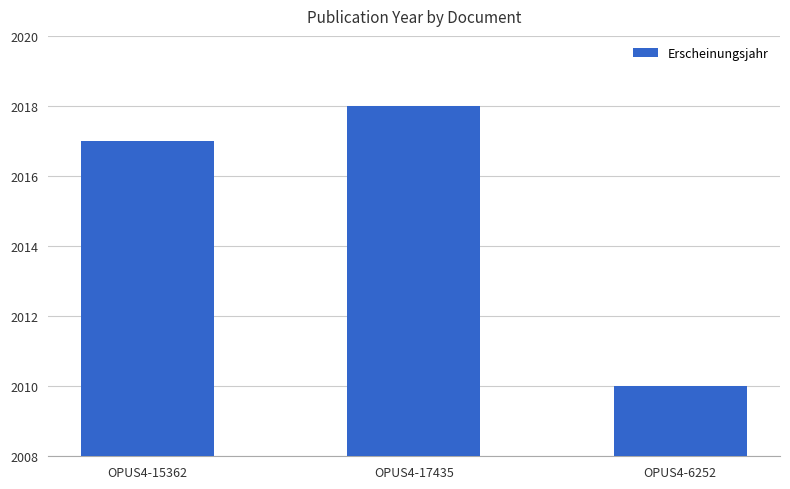

What is the change in value from OPUS4-17435 to OPUS4-6252?

-8